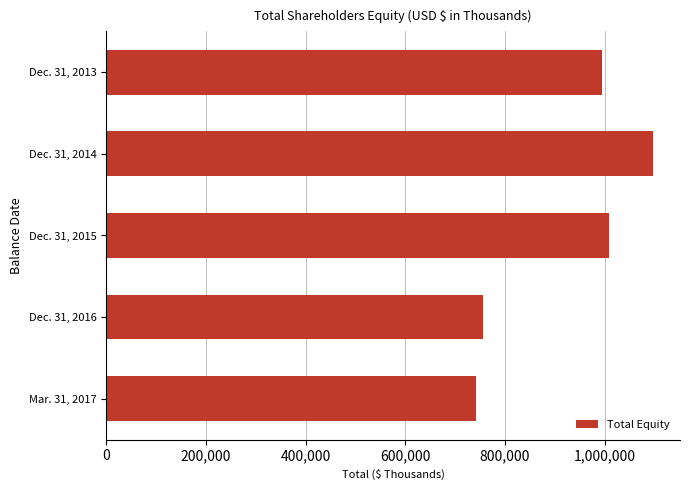

What is the greatest value displayed?

1096068